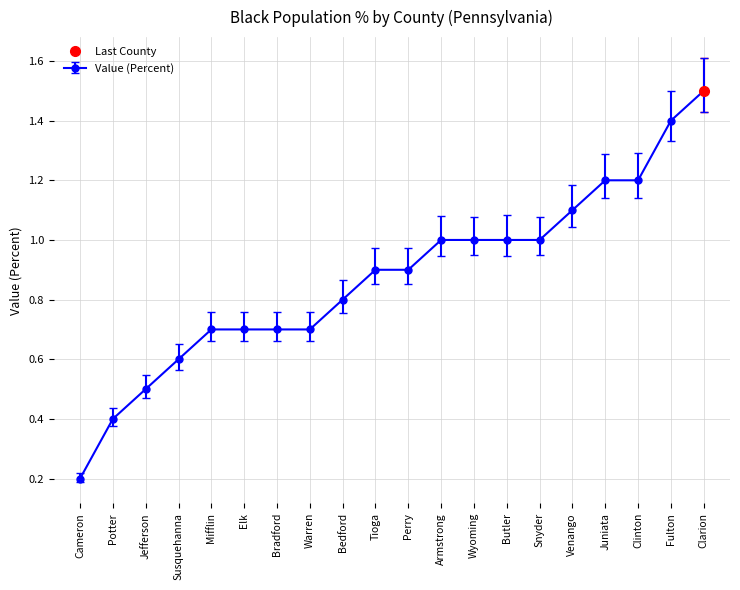

What is the maximum value shown in the chart?

1.5